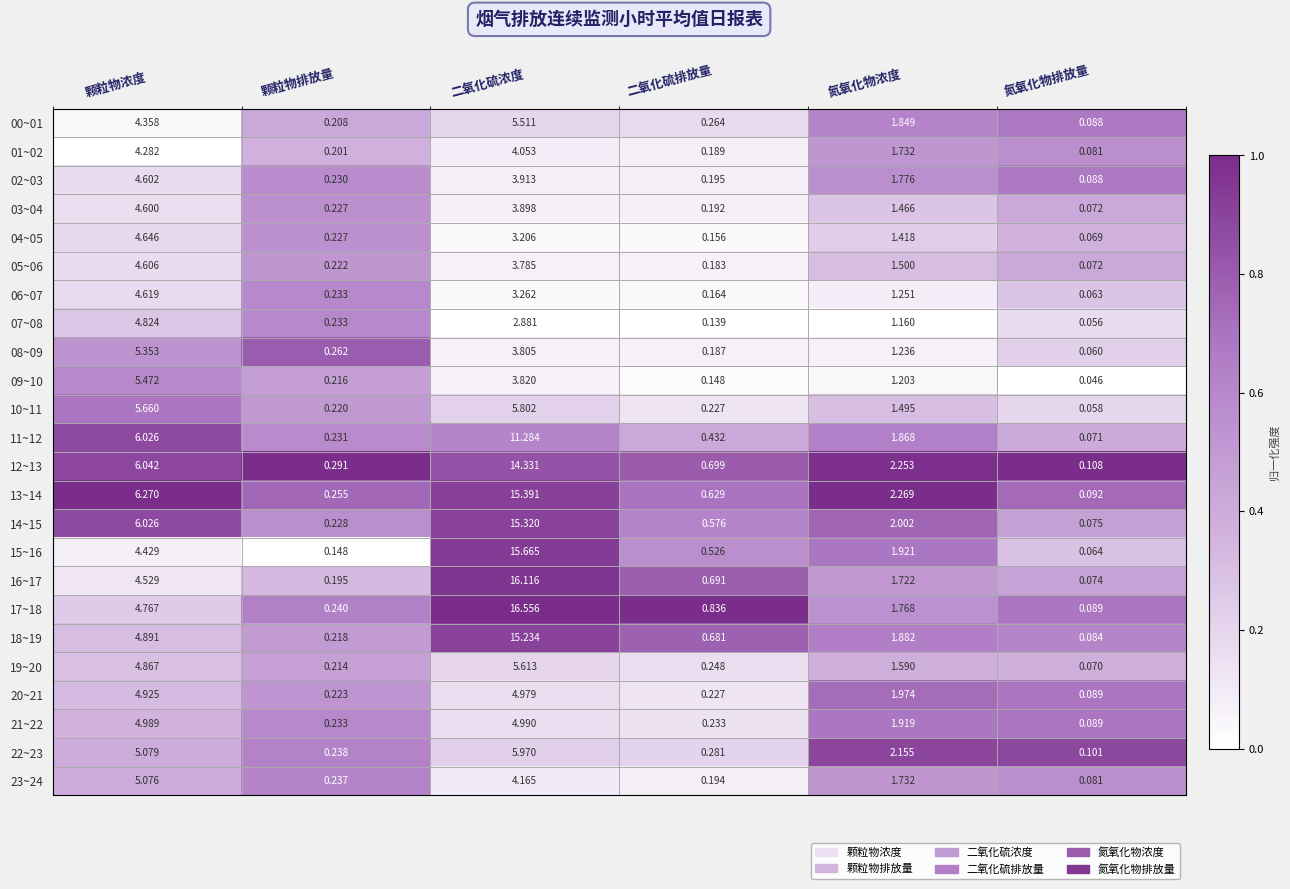

At which category is the sum across all series the highest?

二氧化硫浓度